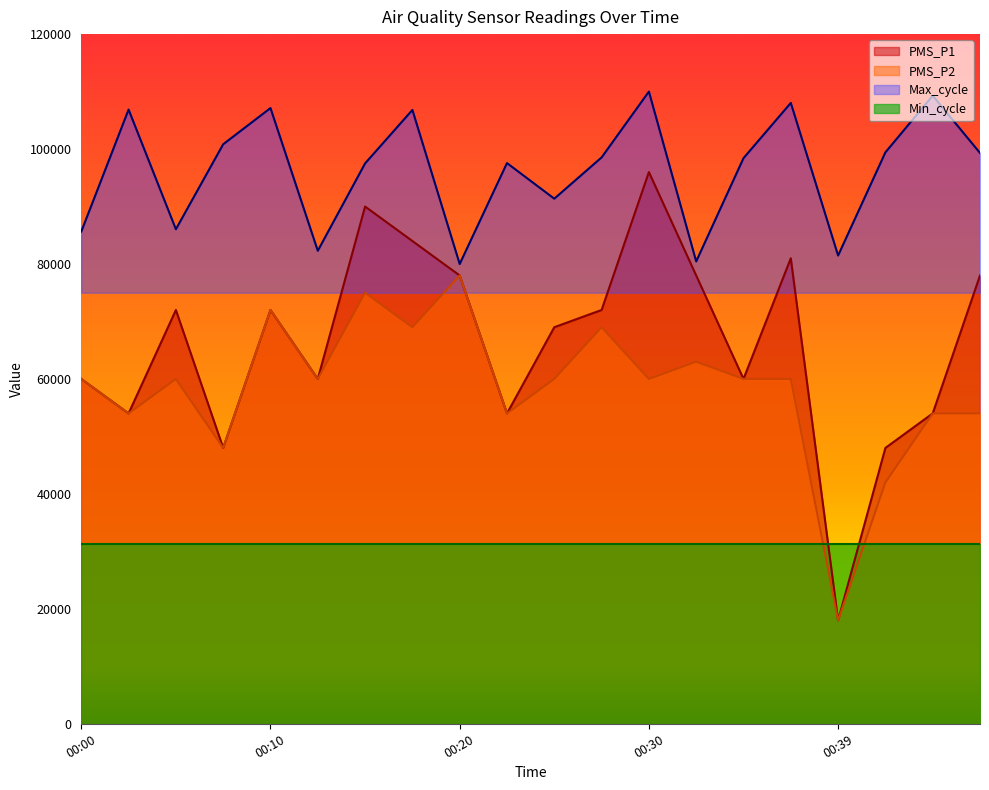

What is the value of the Max_cycle point at the 15th from the left?

98413.0